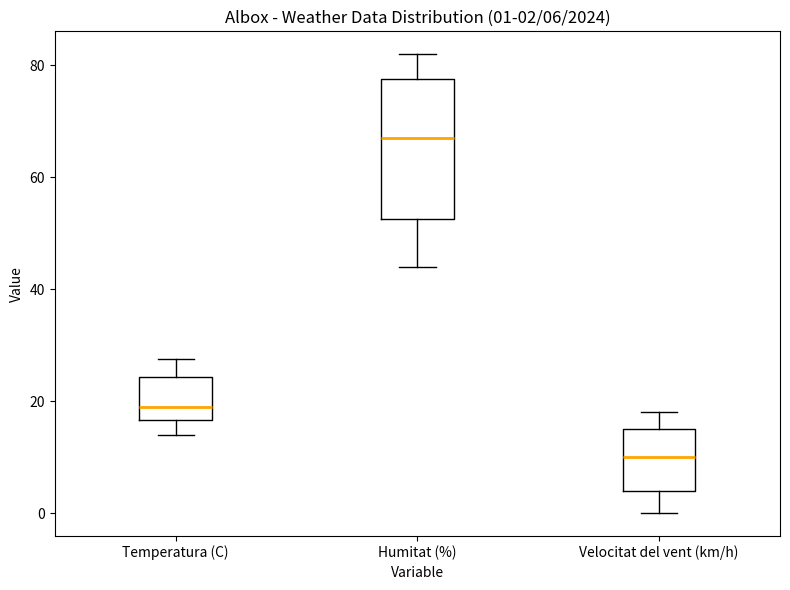

Which box's median line is the highest?

Humitat (%)